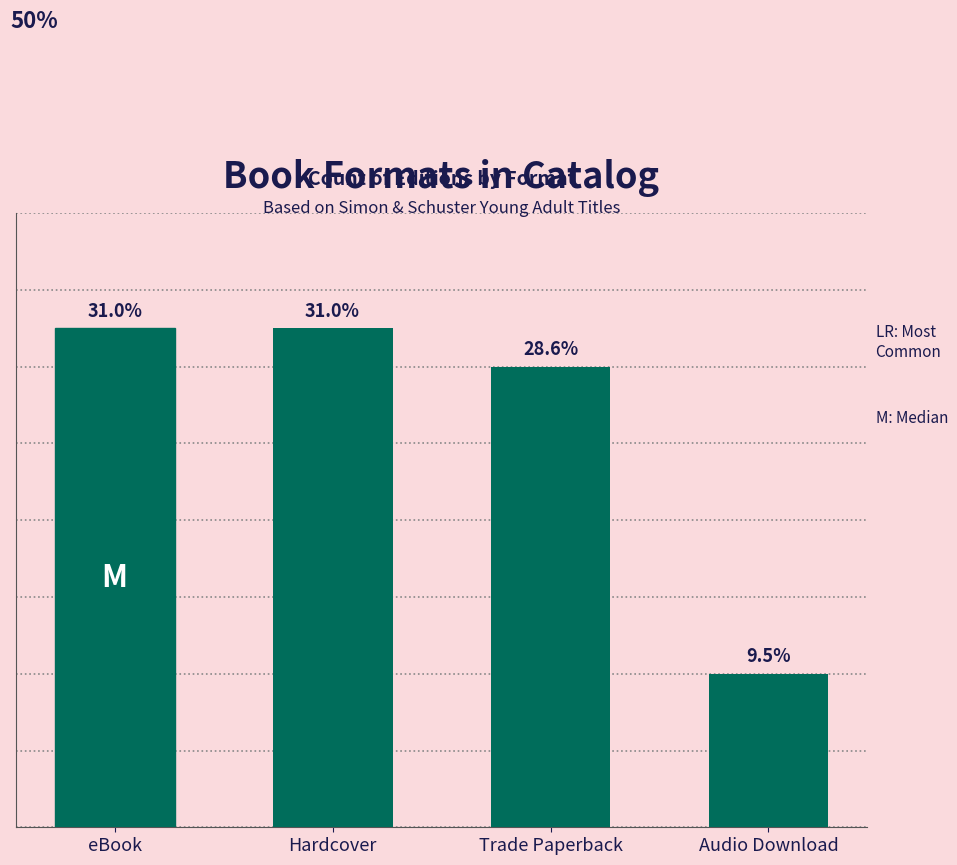

Does the chart contain any negative values?

No